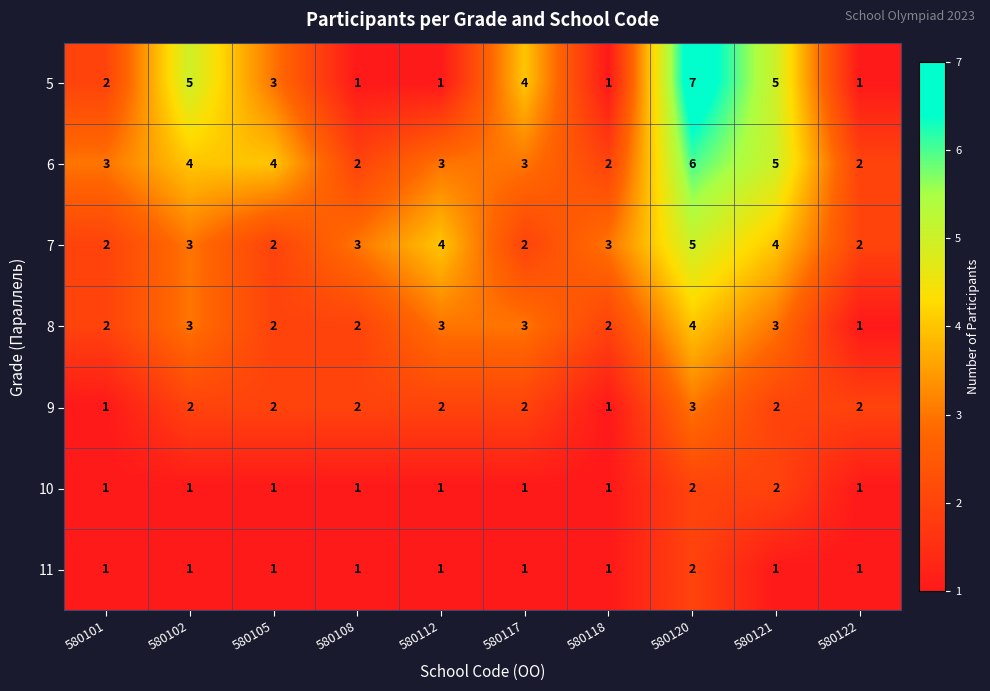

What is the sum of all 6 values?

34